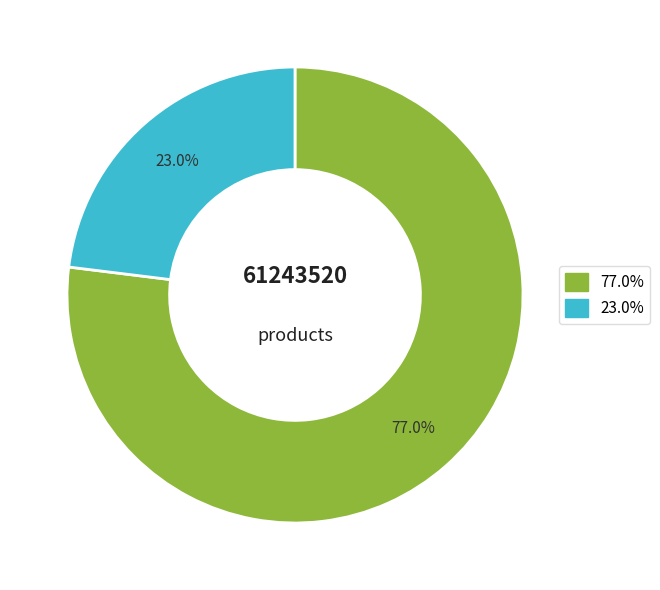

Is there any slice that represents more than half of the pie?

Yes